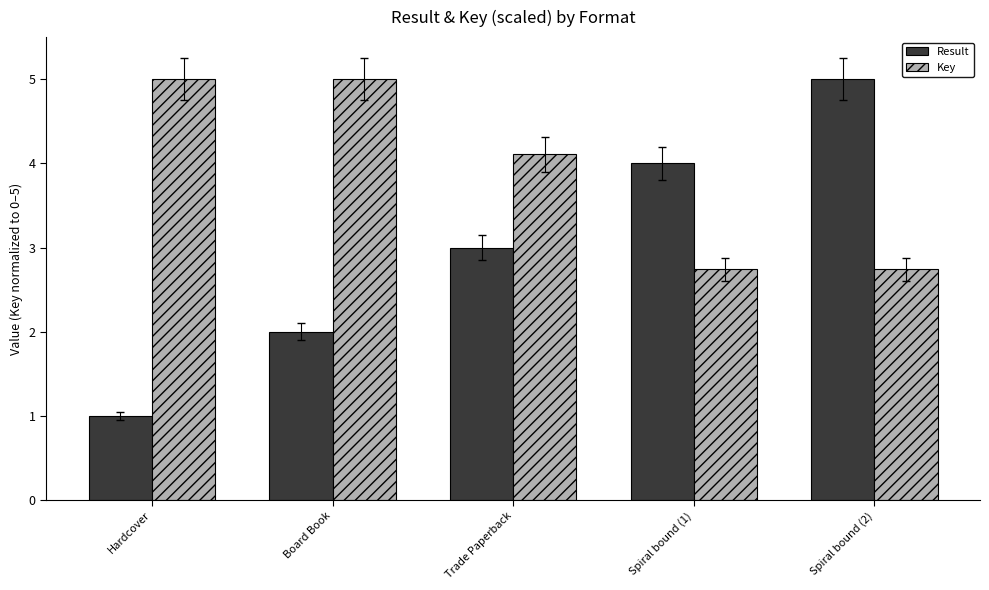

Reading right to left, what are all the values shown in this chart?

Result: Spiral bound (2)=5.0	Spiral bound (1)=4.0	Trade Paperback=3.0	Board Book=2.0	Hardcover=1.0
Key: Spiral bound (2)=2.7	Spiral bound (1)=2.7	Trade Paperback=4.1	Board Book=5.0	Hardcover=5.0